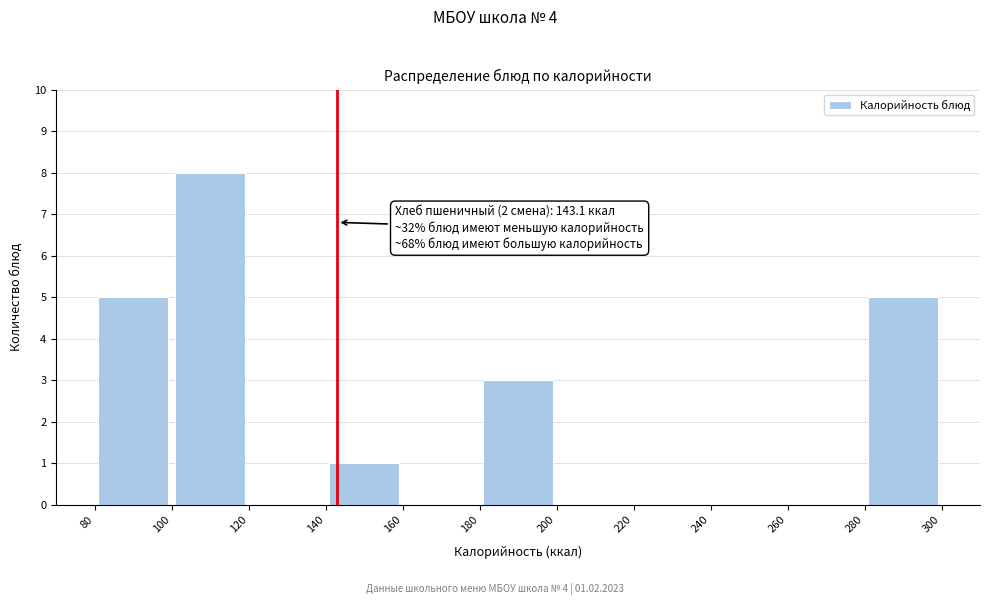

Over which range of the x-axis is the bar tallest?

100 to 120